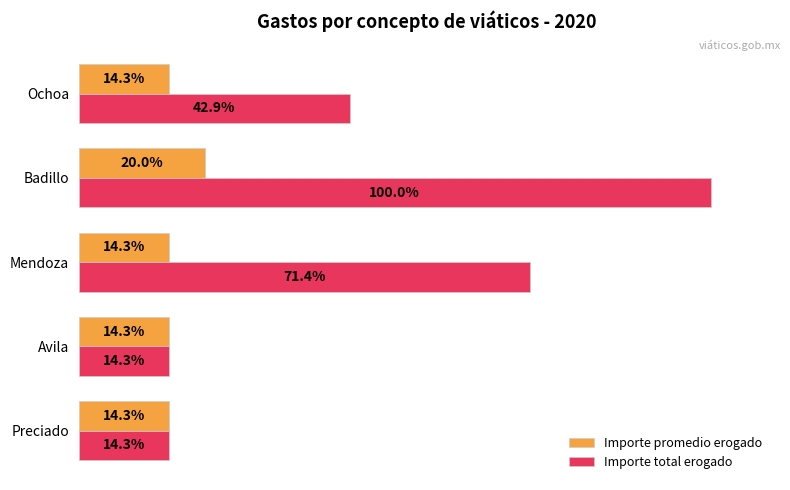

At which category is the sum across all series the highest?

Badillo